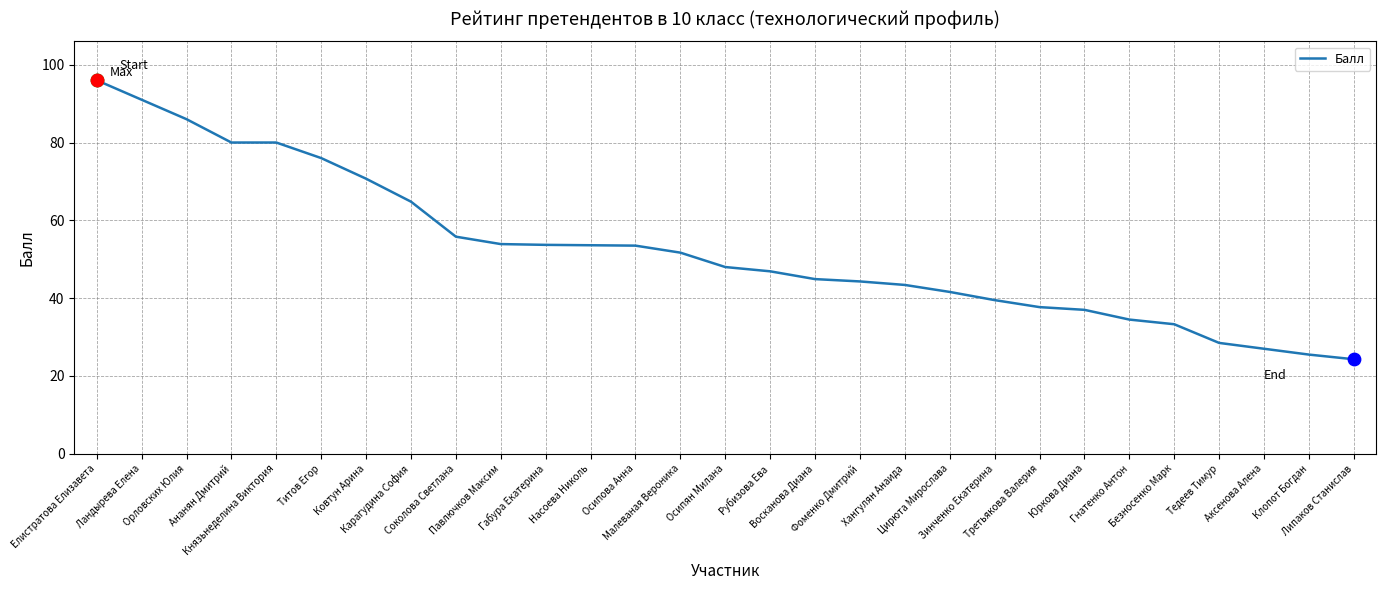

Between Князьнеделина Виктория and Соколова Светлана, which is larger?

Князьнеделина Виктория